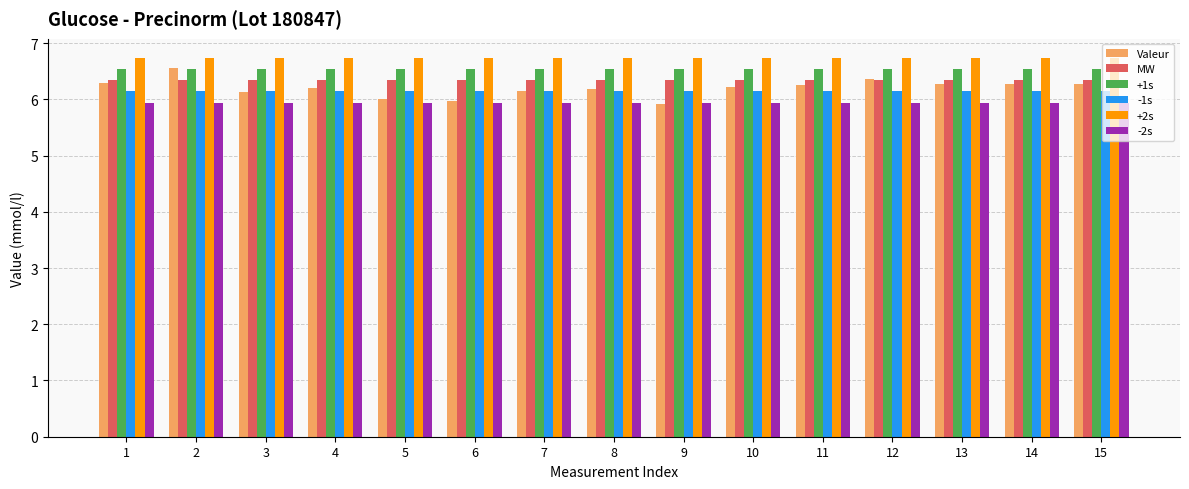

What is the sum of all Valeur values?

93.1